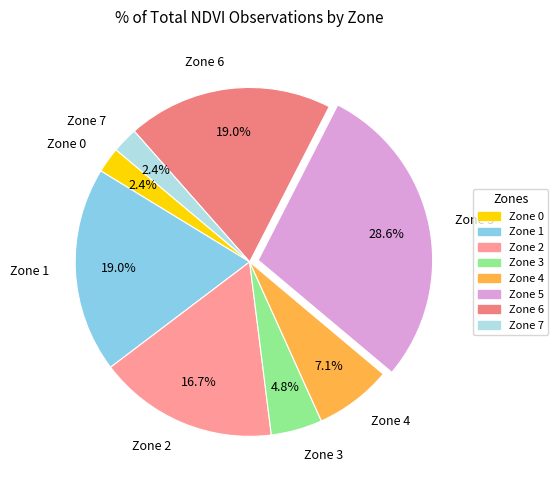

The Zone 1 slice represents 19% of the pie. True or false?

True